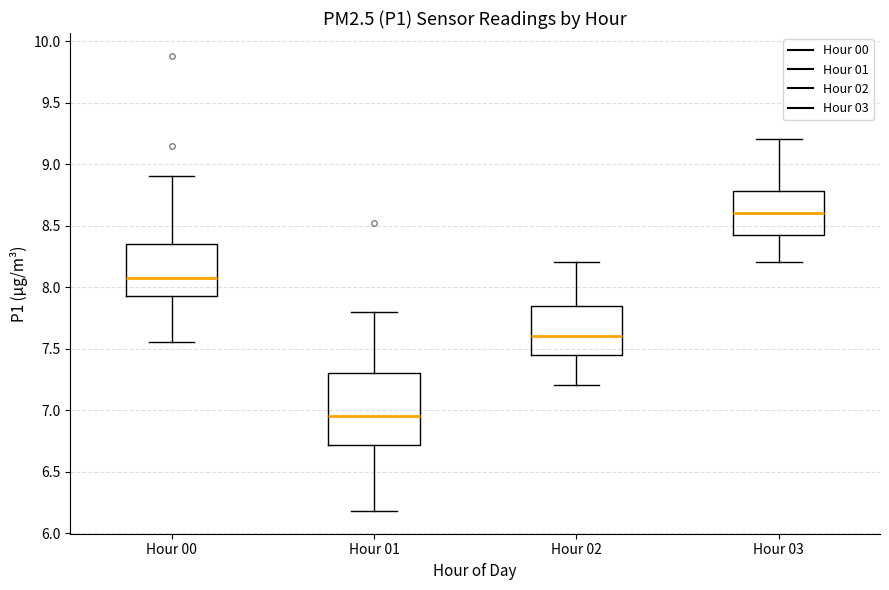

Reading left to right, read every box against the y-axis: the position of its median line, the range the box covers, and the ends of its whiskers. The values are not printed on the chart, so give them approximately, as read against the axis.

Hour 00: median 8.05, box 7.95 to 8.35, whiskers 7.55 to 8.90
Hour 01: median 6.95, box 6.70 to 7.30, whiskers 6.20 to 7.80
Hour 02: median 7.60, box 7.45 to 7.85, whiskers 7.20 to 8.20
Hour 03: median 8.60, box 8.40 to 8.80, whiskers 8.20 to 9.20